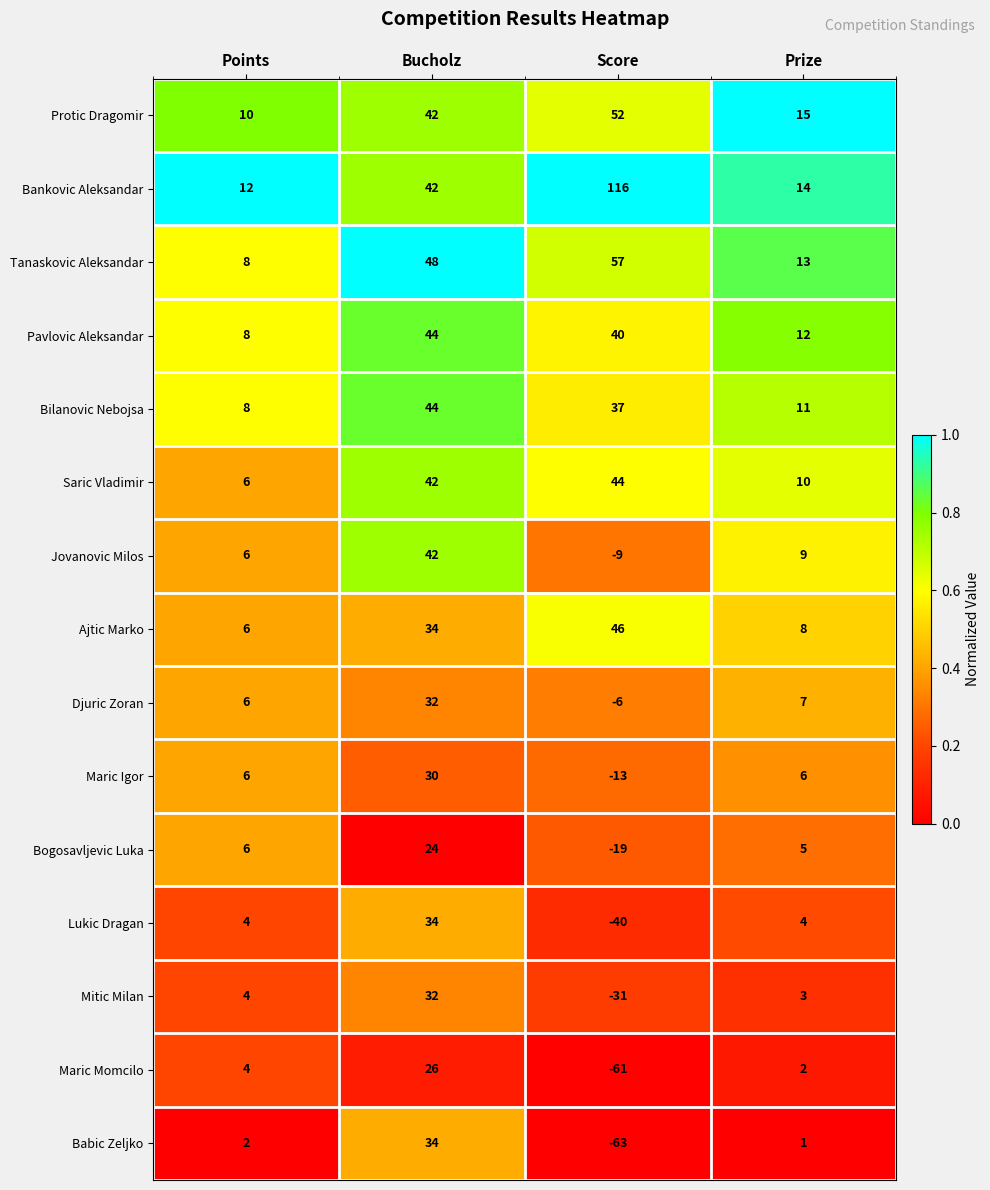

At which label does Saric Vladimir reach its peak?

Score